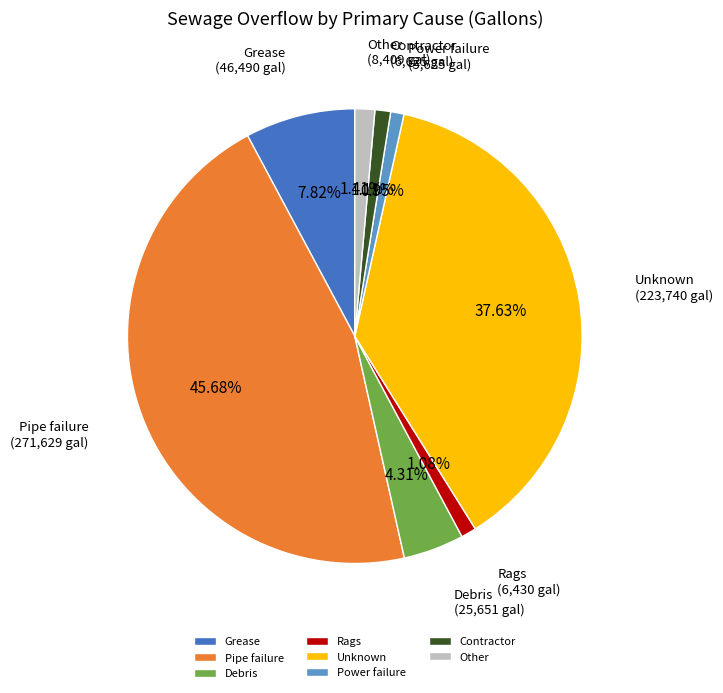

Which slice is the largest?

Pipe failure